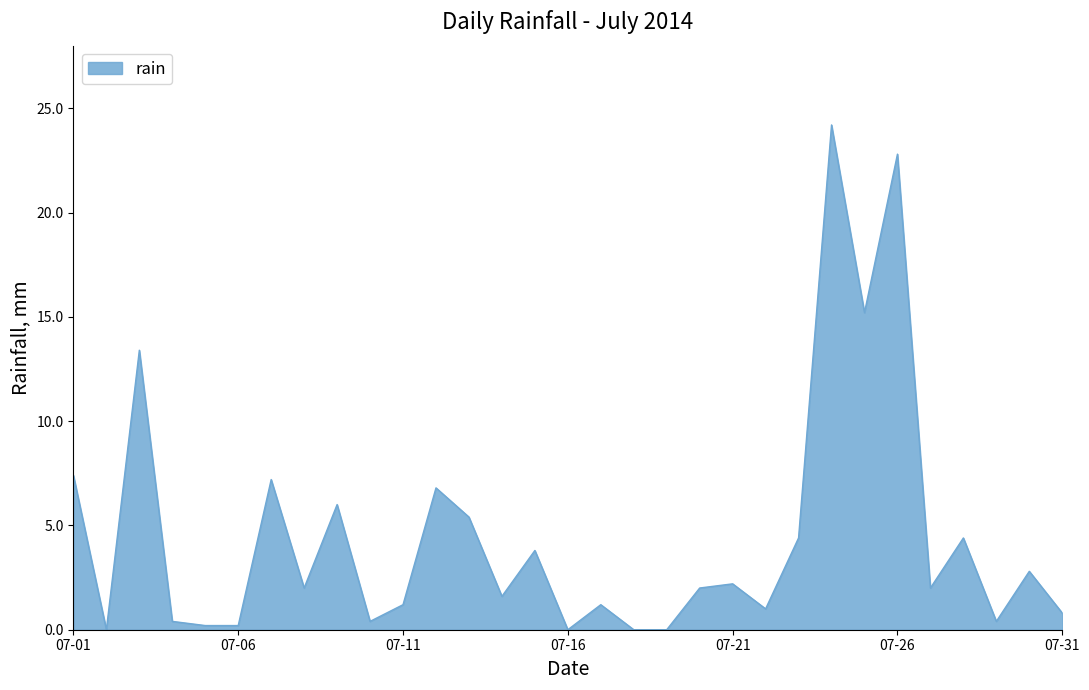

What is the greatest value displayed?

24.2